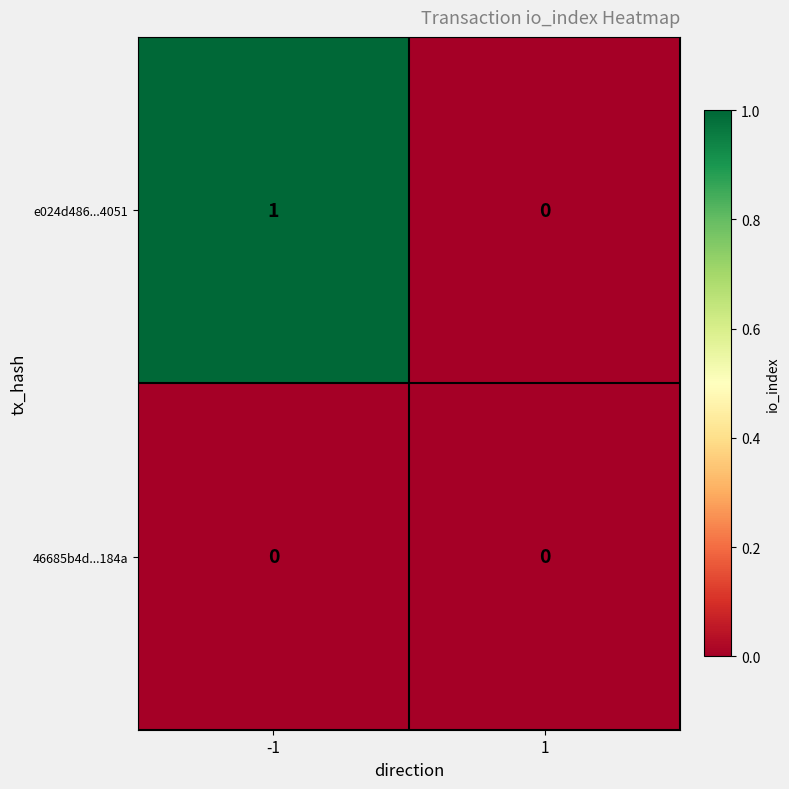

How many series are shown in this chart?

2